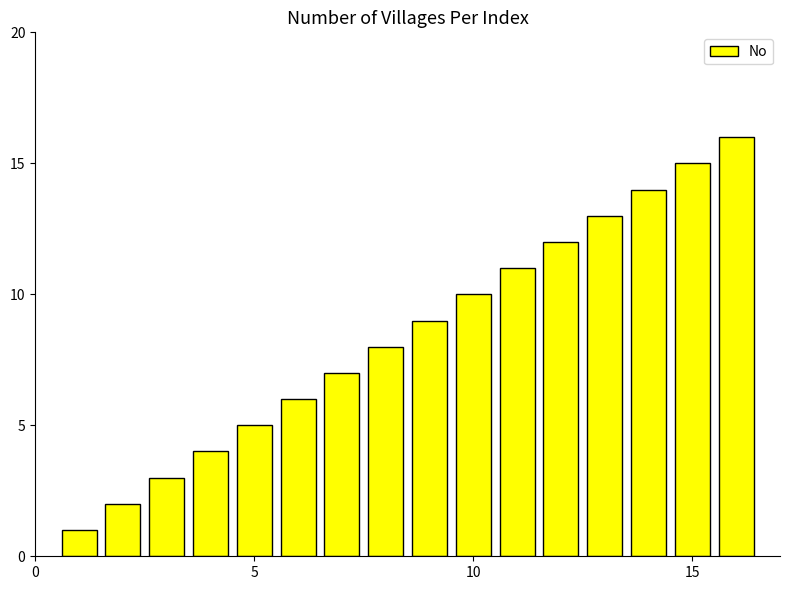

What is the sum of all values?

136